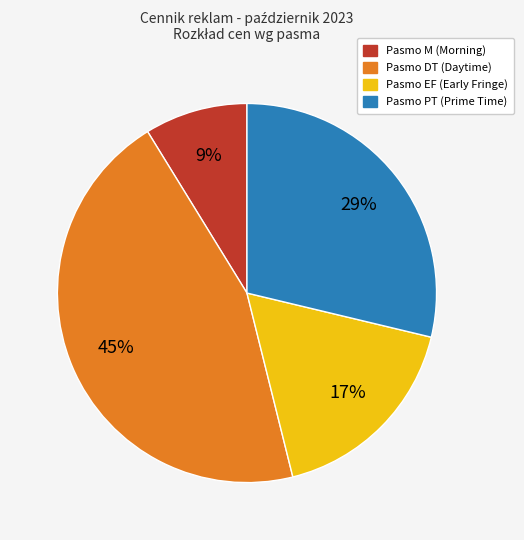

To the nearest percent, what is the average slice percentage?

25%